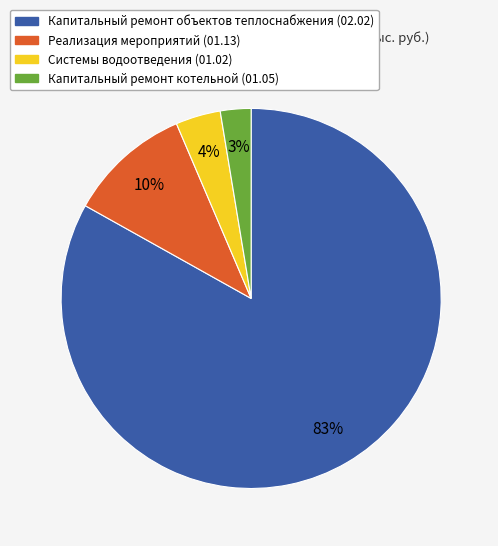

What percentage is the Капитальный ремонт объектов теплоснабжения (02.02) slice, to the nearest percent?

83%